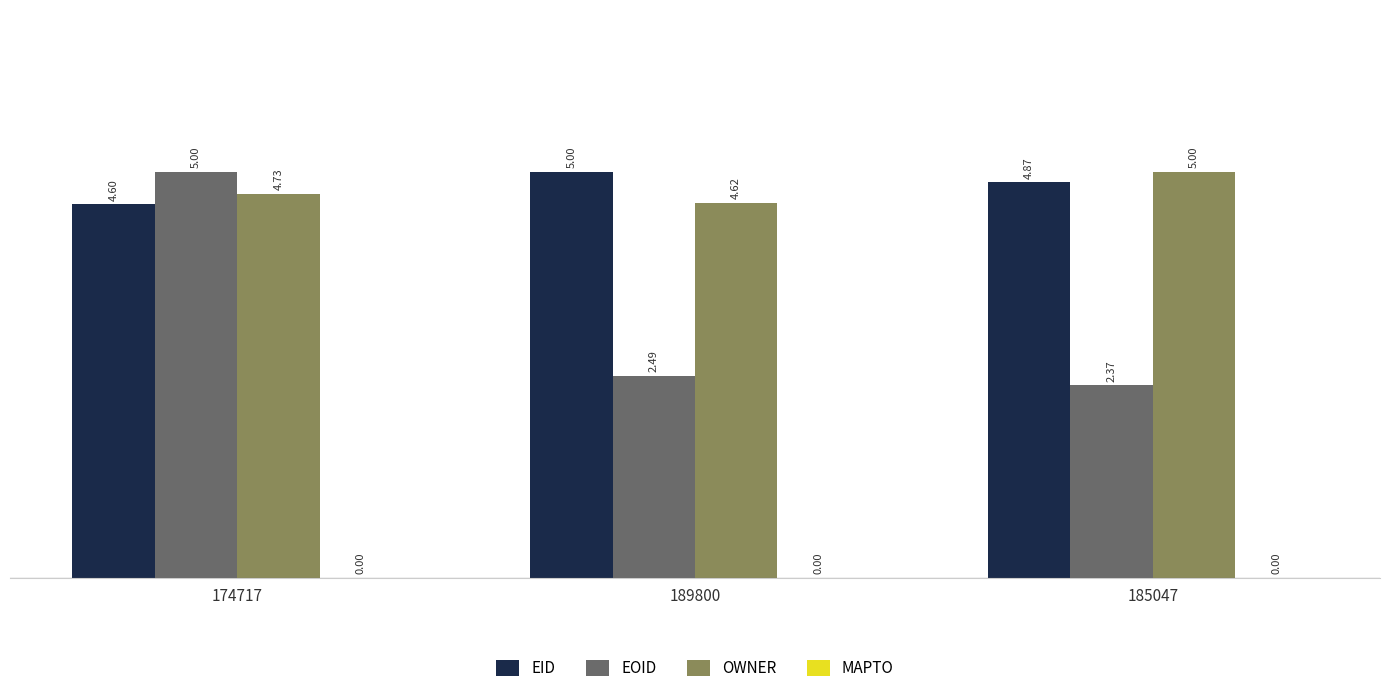

At how many categories does at least one series exceed 2?

3